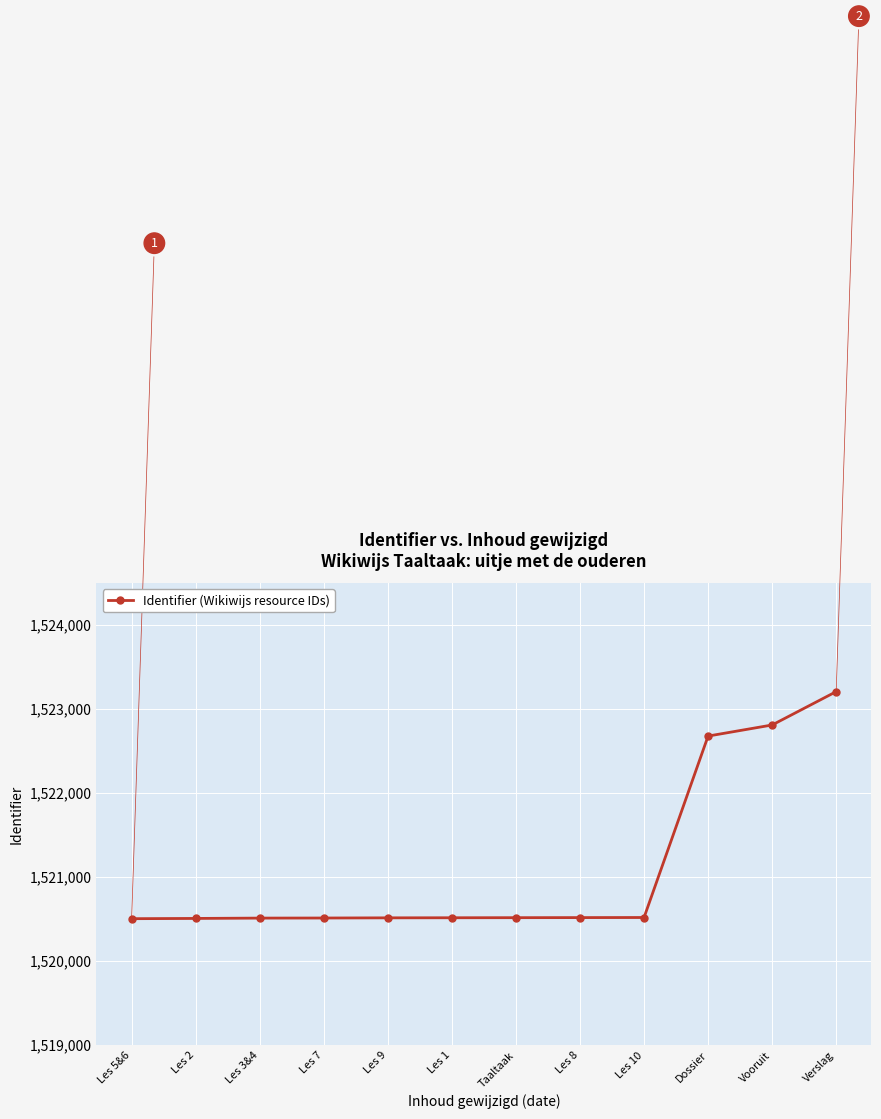

What is the sum of the values at Les 1 and Taaltaak?

3041027